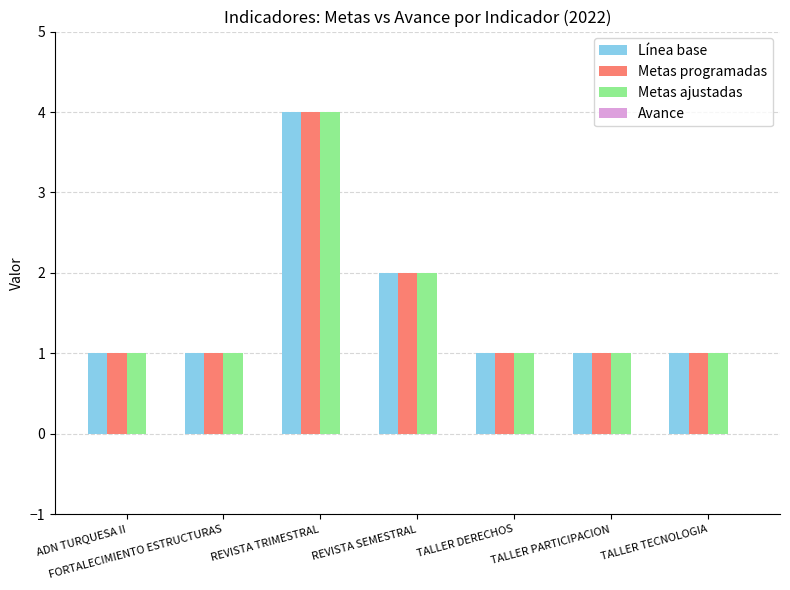

The value of Metas programadas at REVISTA SEMESTRAL is 0. True or false?

False